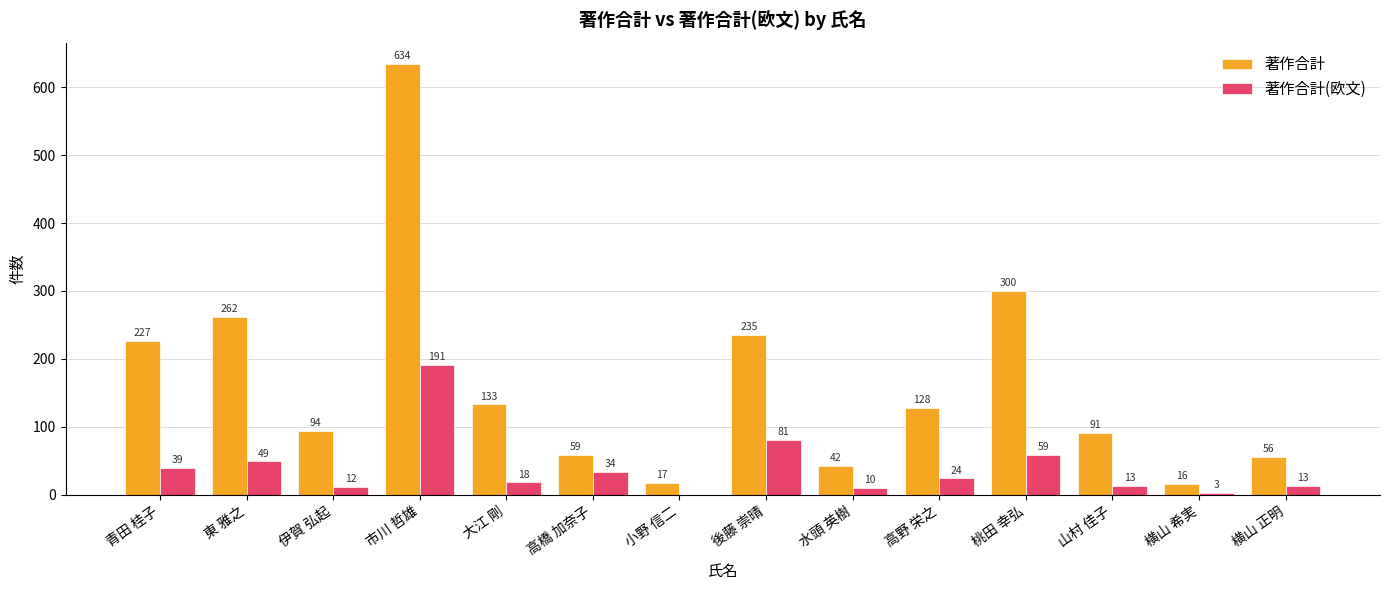

How many positive values does the 著作合計(欧文) series have?

13